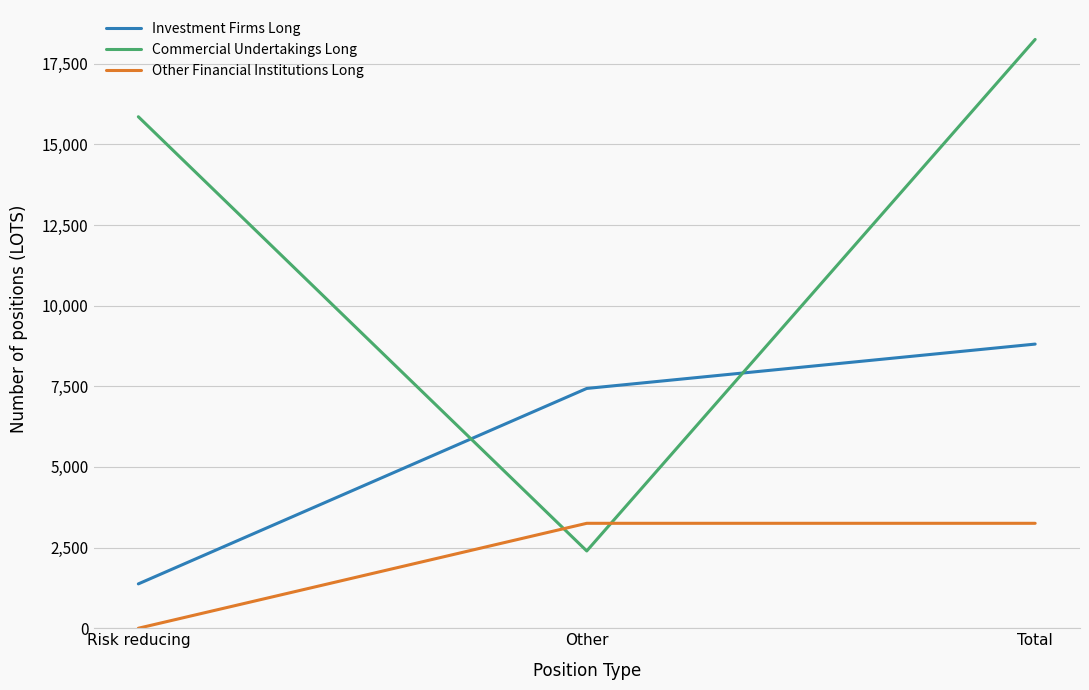

Where is Commercial Undertakings Long nearest to the value 10323?

Risk reducing